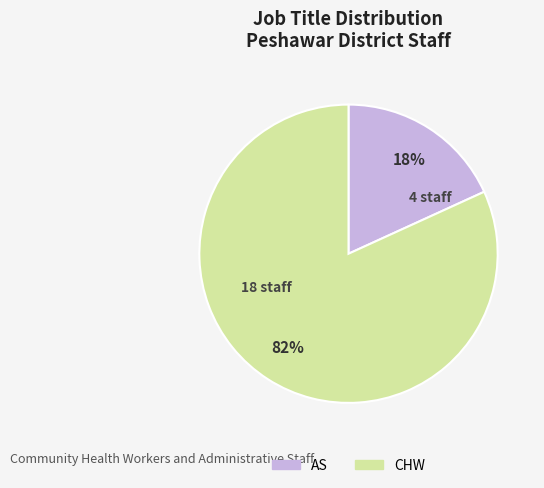

Which category has the smallest portion of the pie?

AS